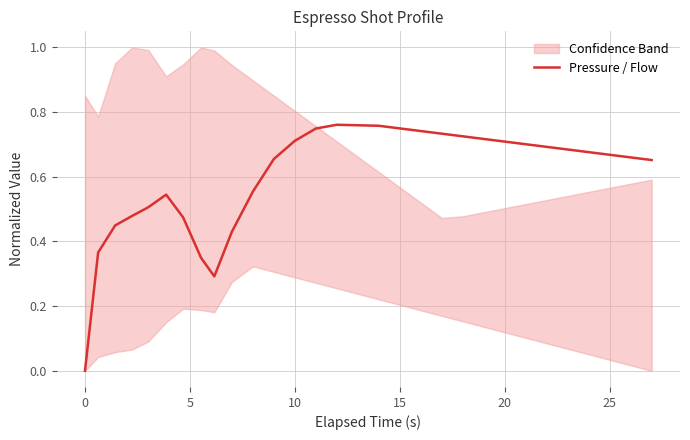

The Pressure / Flow series shows 0.0 at 0. True or false?

True